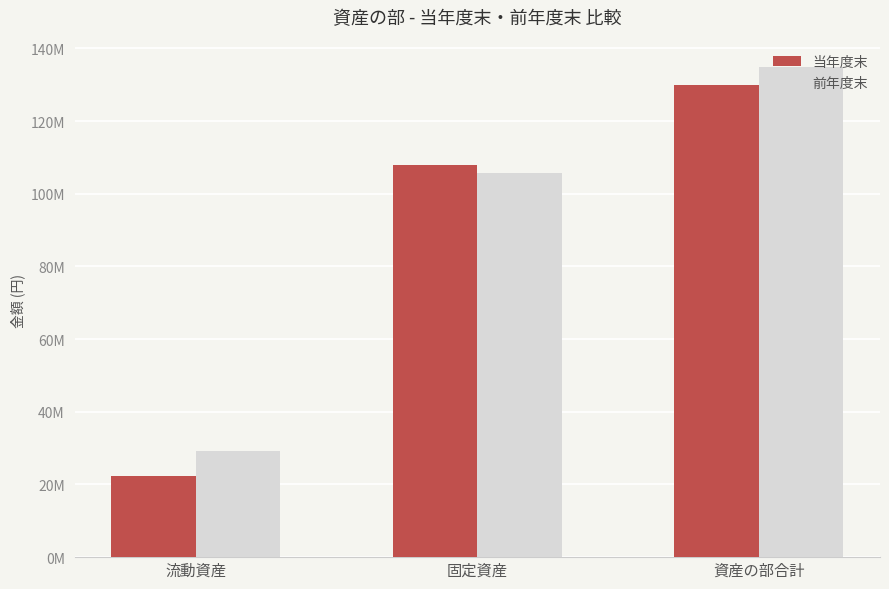

What are all the series names shown in the legend?

当年度末, 前年度末